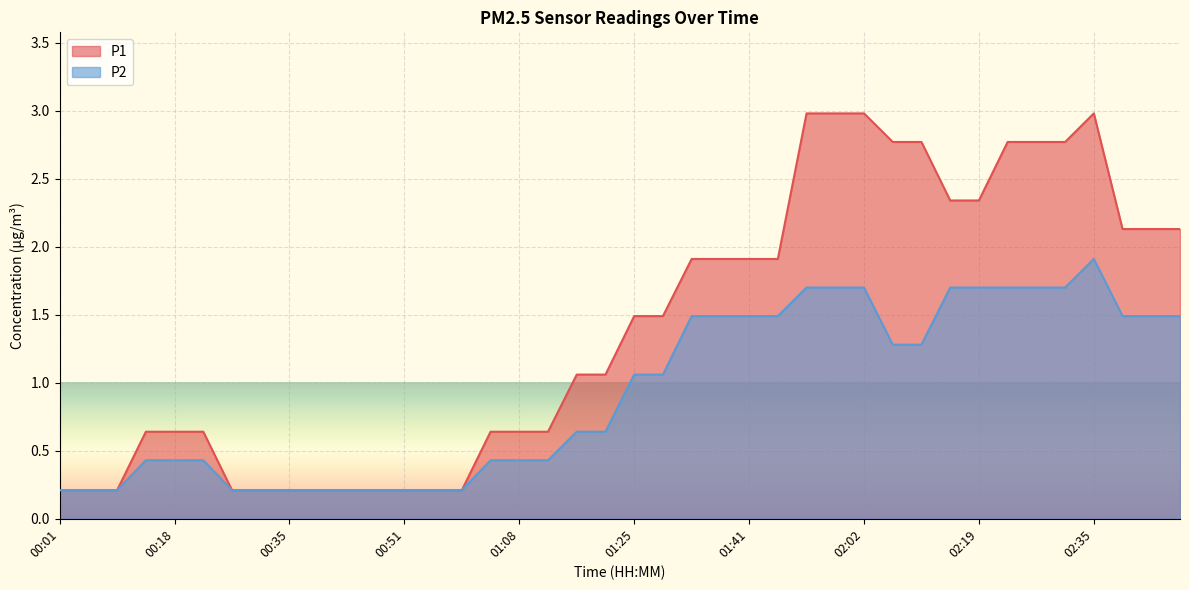

Is it true that P1 equals 0.4 at 01:04?

False